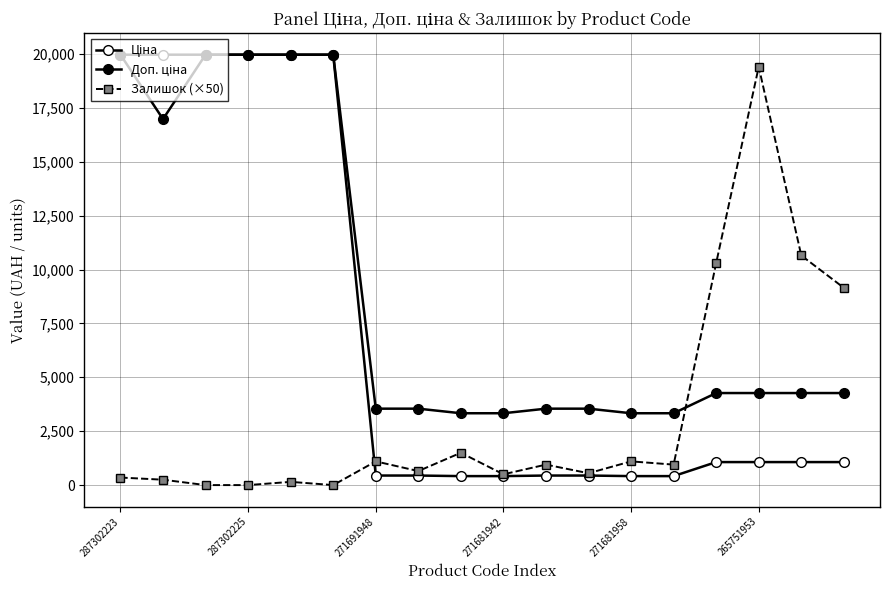

How many distinct data groups are displayed?

3